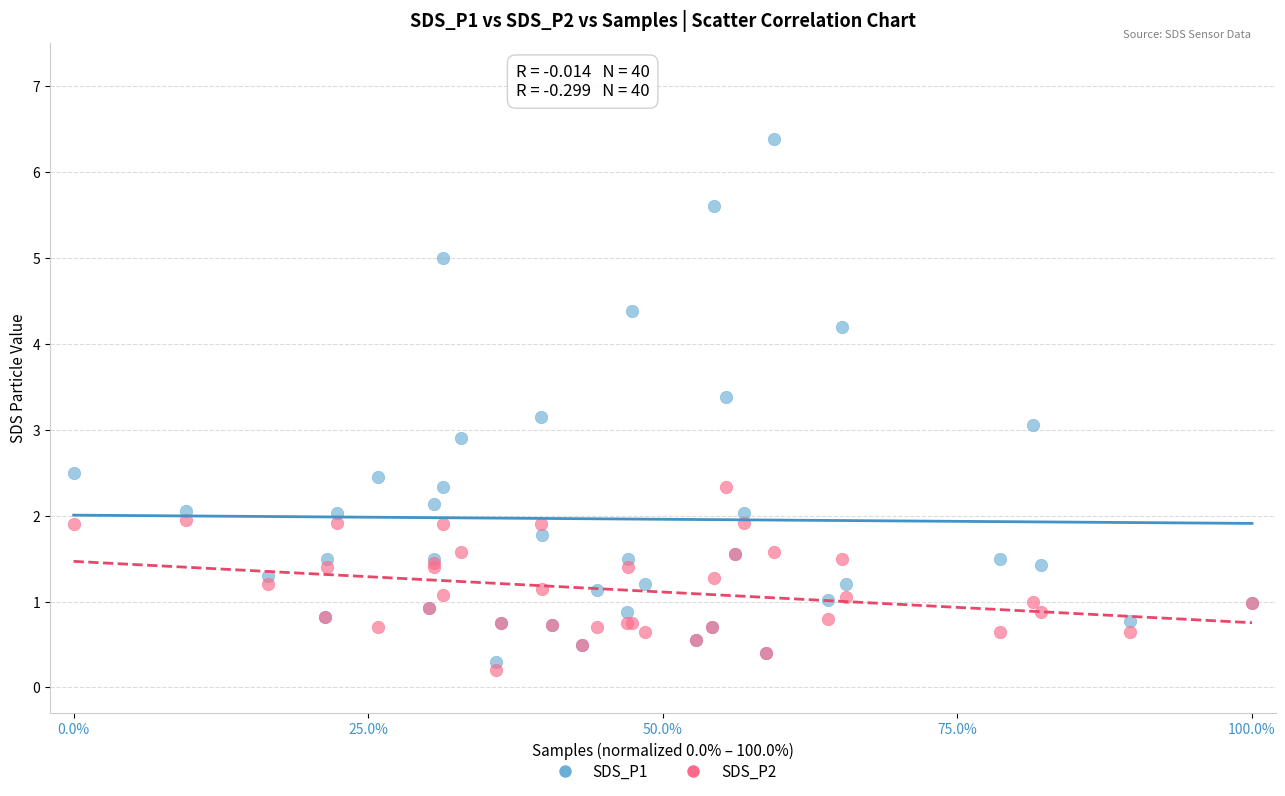

Which series contains the lowest Y value?

SDS_P2